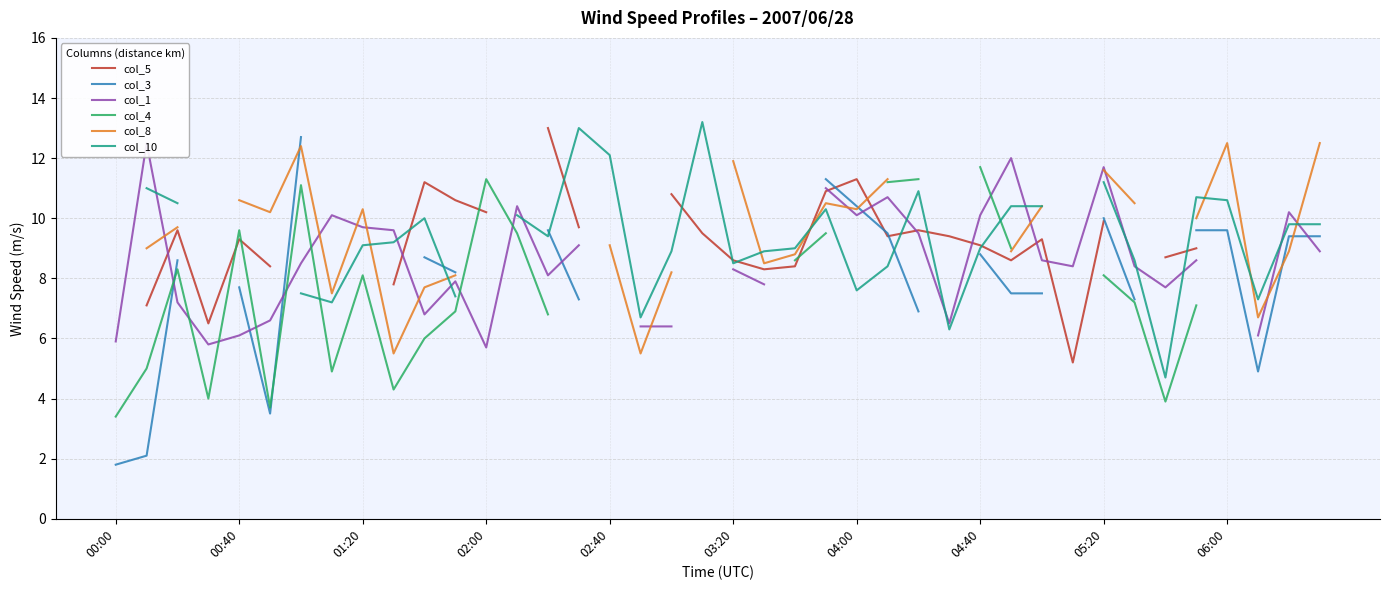

Is it true that col_8 equals 14.0 at 27?

False